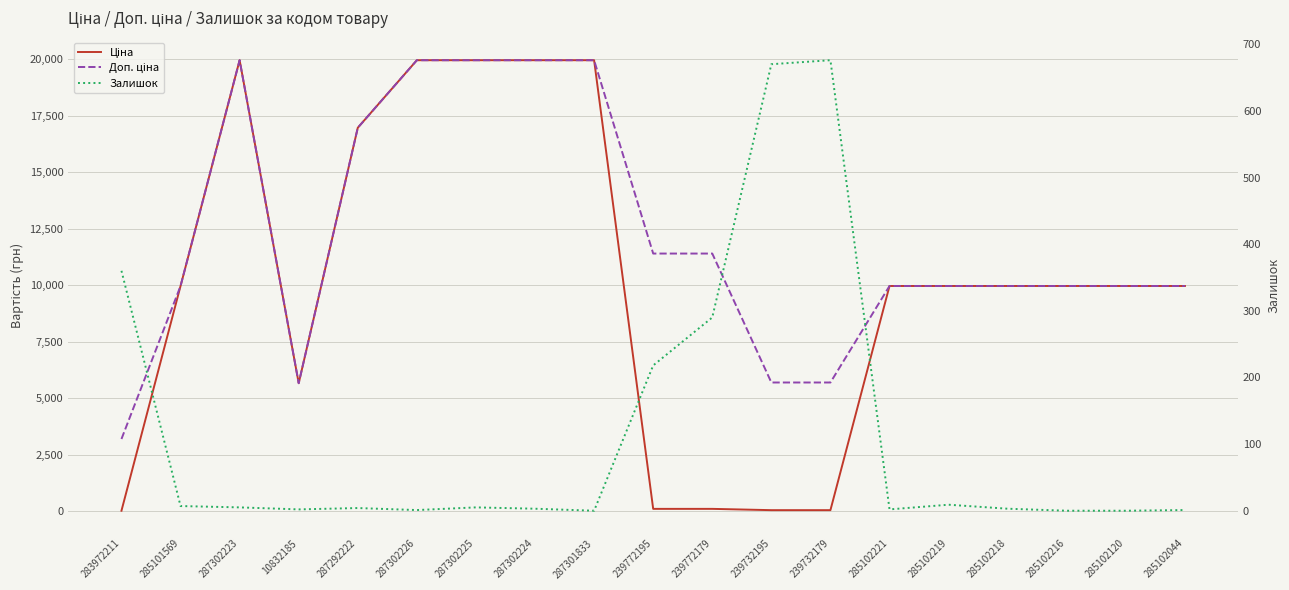

How many data points does each series have?

19